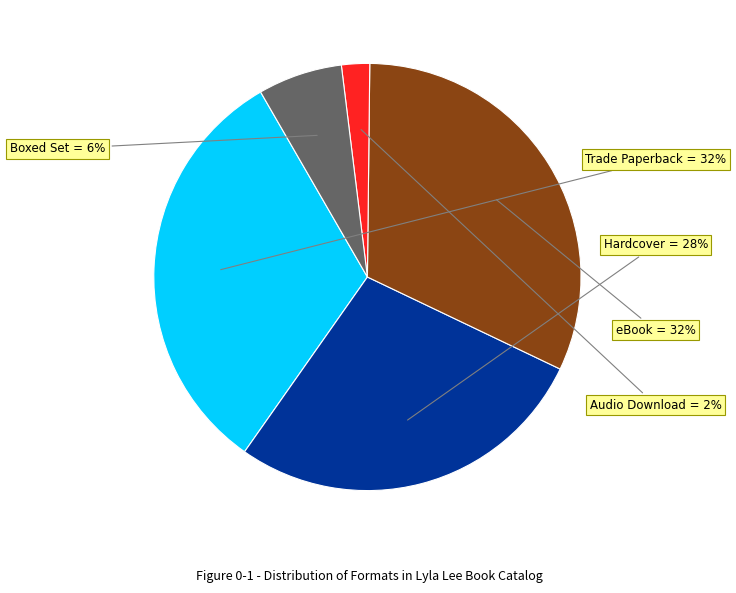

To the nearest percent, what is the difference between the largest and smallest slice percentages?

30%